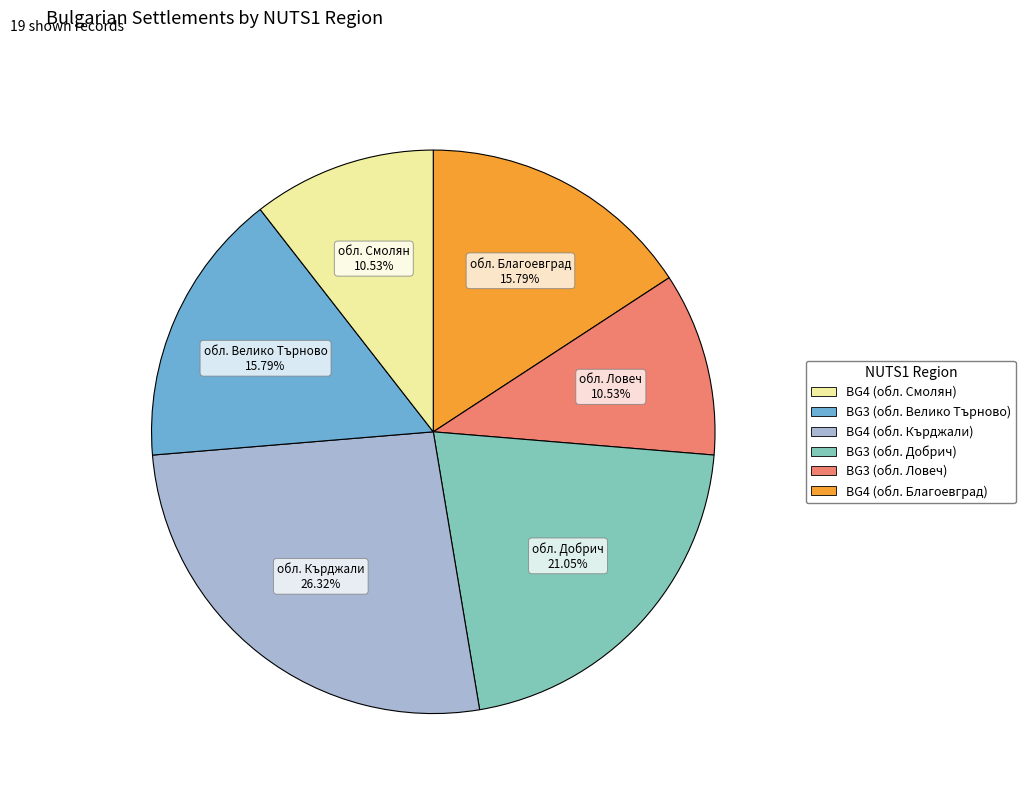

Does any single category account for the majority?

No